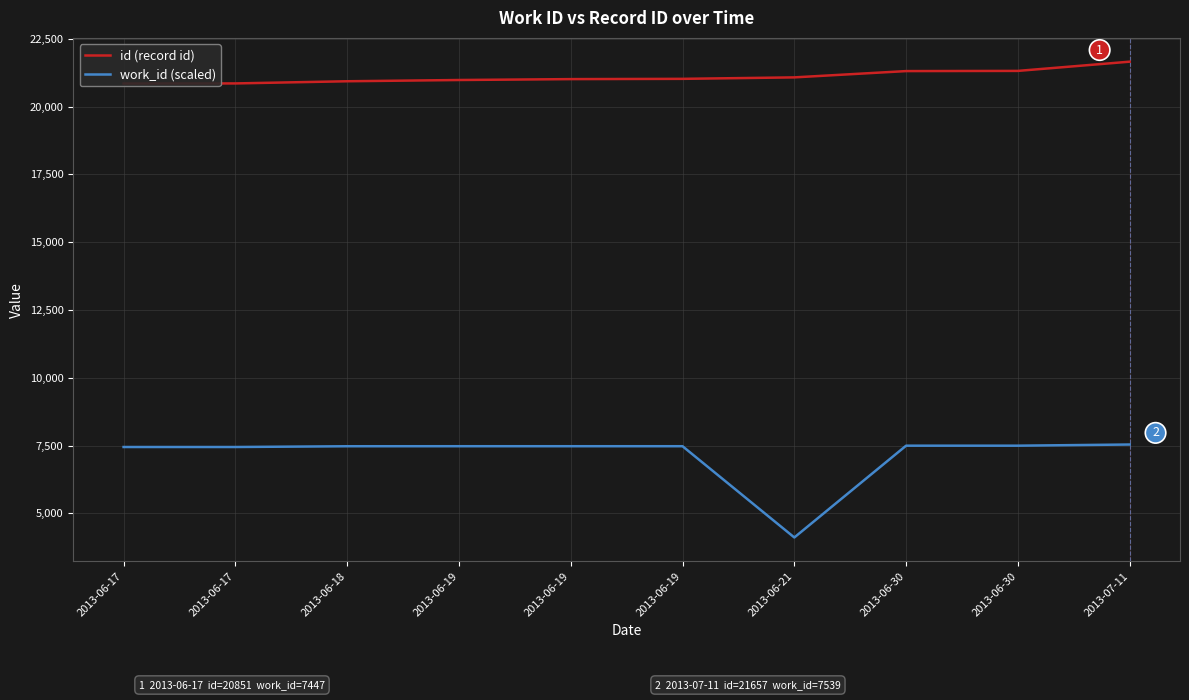

How many interior local valleys does the work_id (scaled) series have?

1